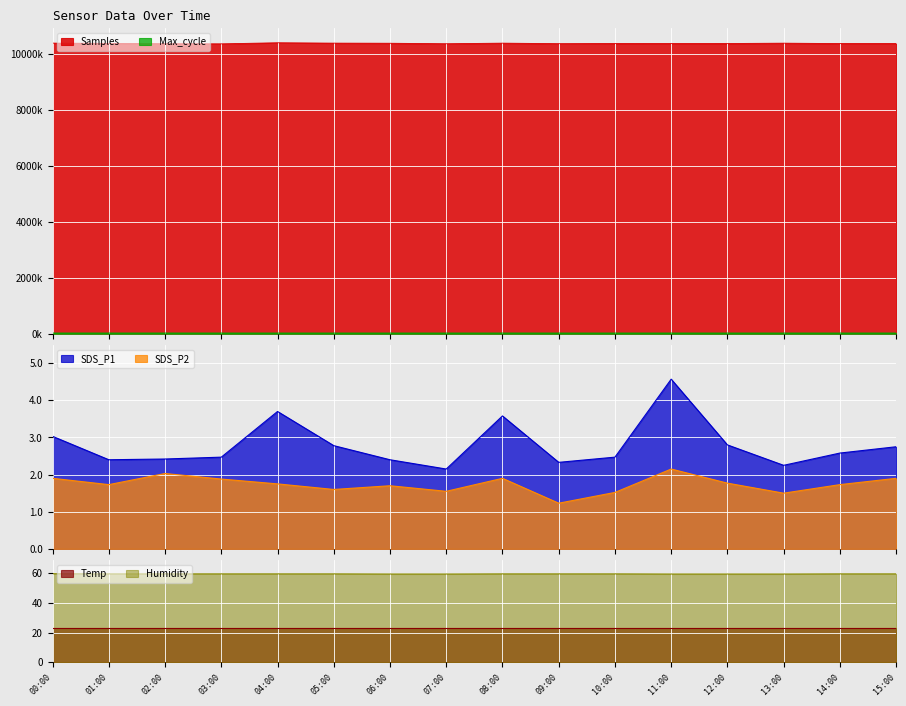

What position from the right is 12:00?

4